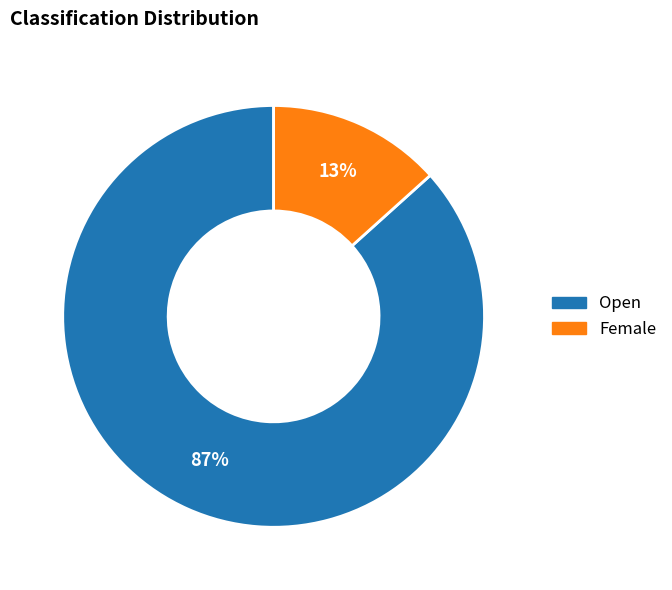

To the nearest percent, what is the average slice percentage?

50%